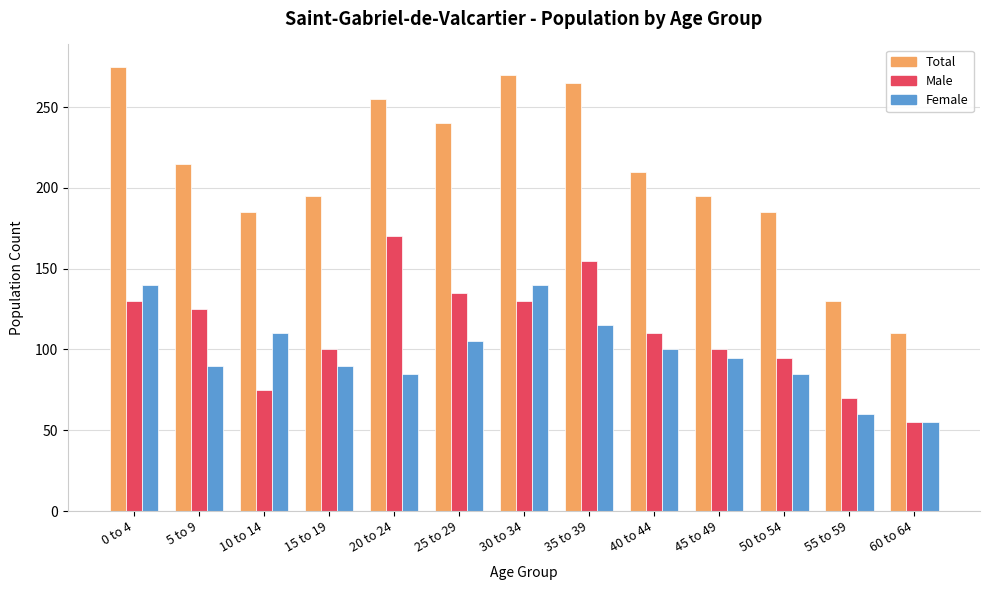

What is the highest value of the Male series?

170